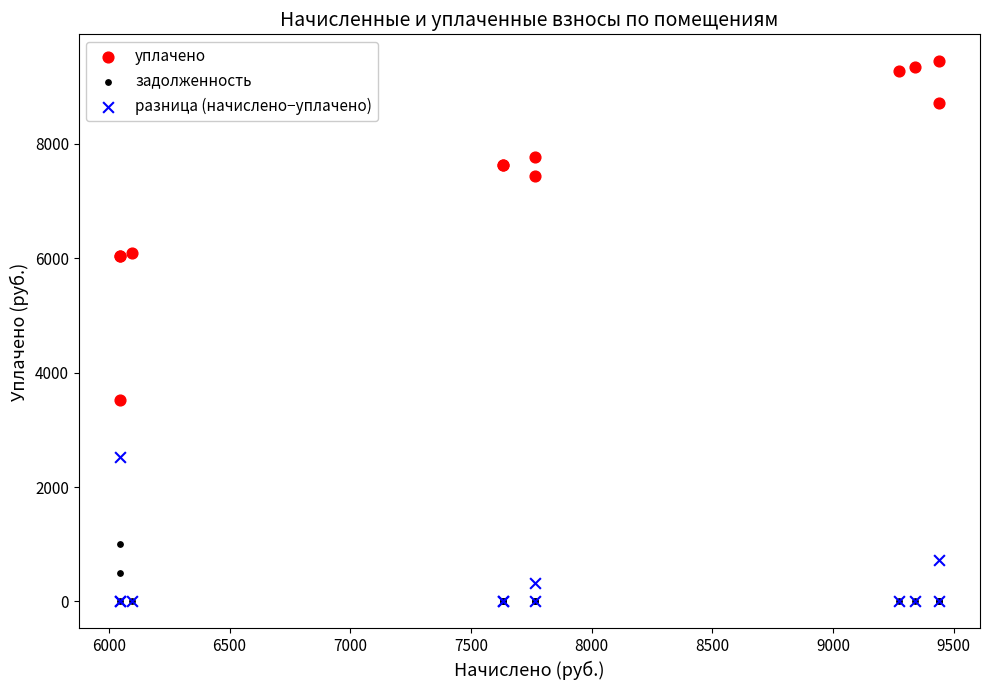

Across all series, what Y value is closest to 4719?

3525.9